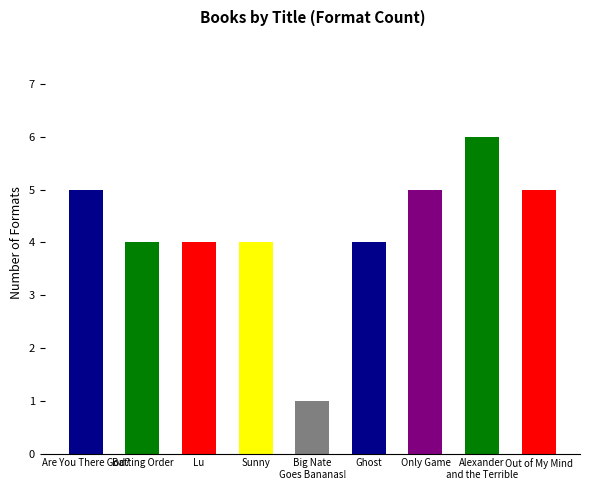

Reading right to left, extract all data points from this chart.

5	6	5	4	1	4	4	4	5